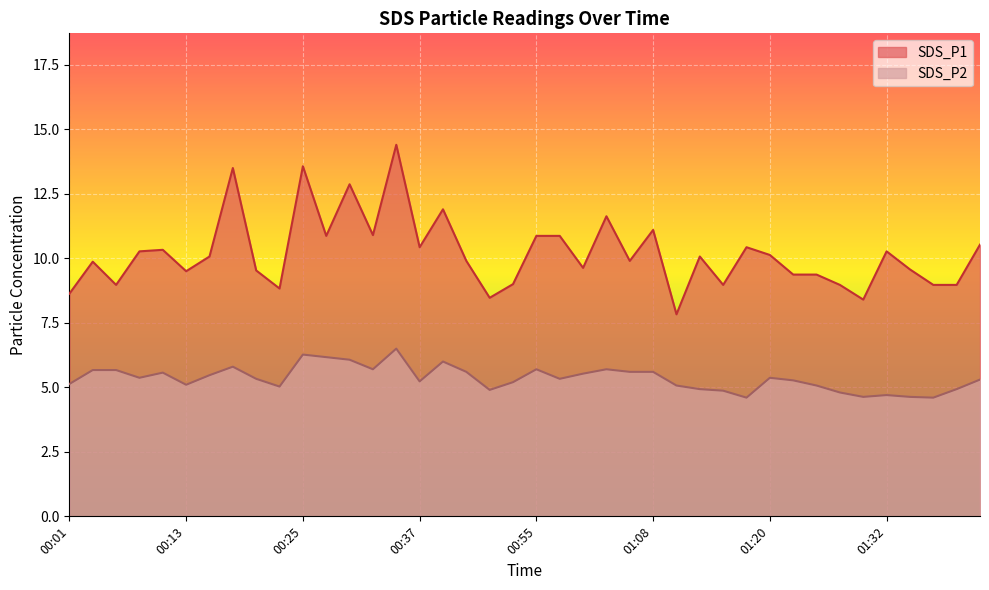

The value of SDS_P2 at 00:32 is 2.8. True or false?

False